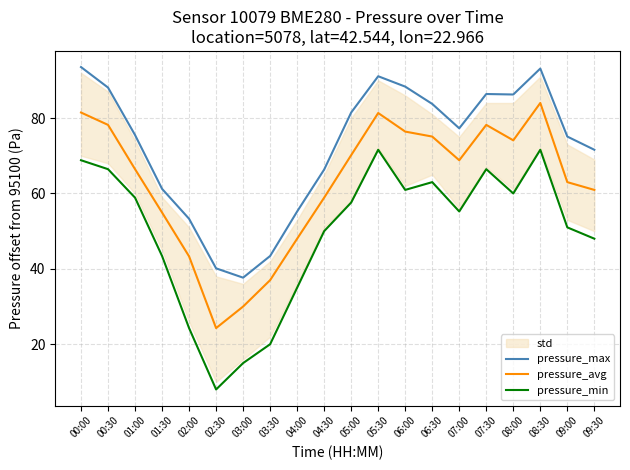

What is the sum of all pressure_avg values?

1254.5